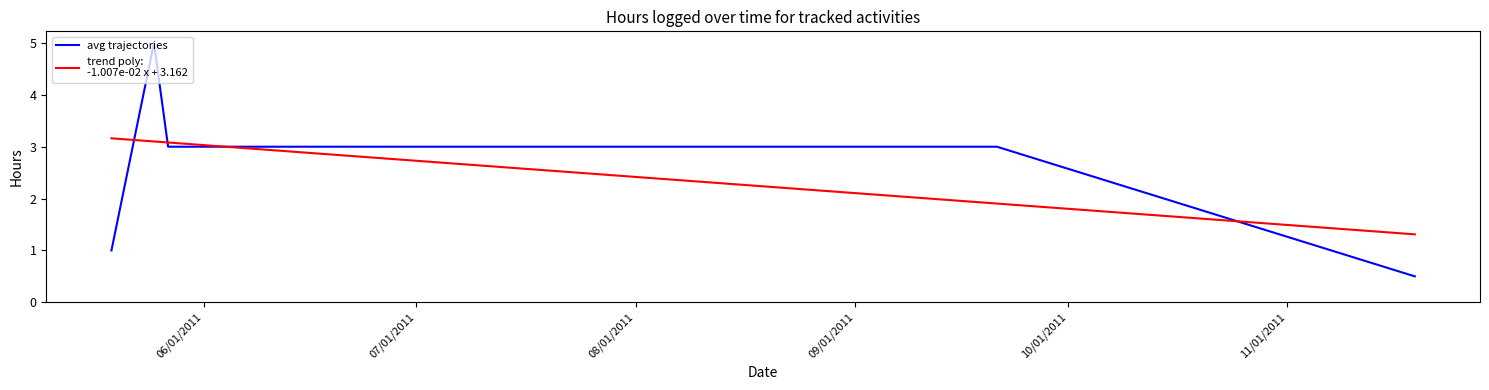

What is the minimum value shown in the chart?

0.5